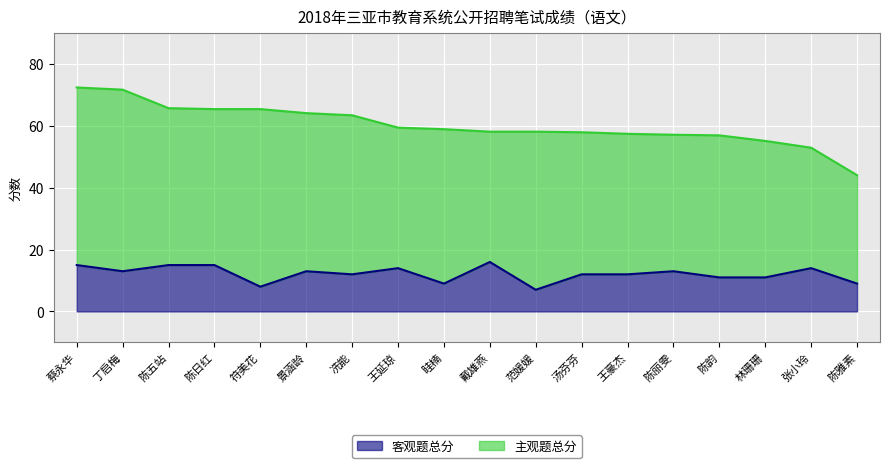

The value of 客观题总分 at 张小玲 is 14.0. True or false?

True